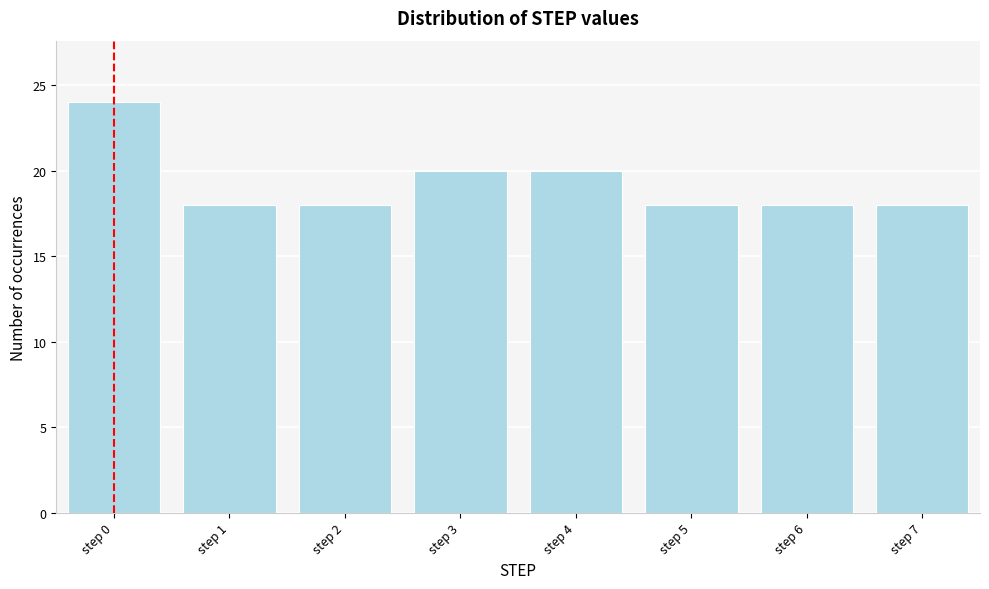

Reading right to left, extract all data points from this chart.

step 7=18	step 6=18	step 5=18	step 4=20	step 3=20	step 2=18	step 1=18	step 0=24